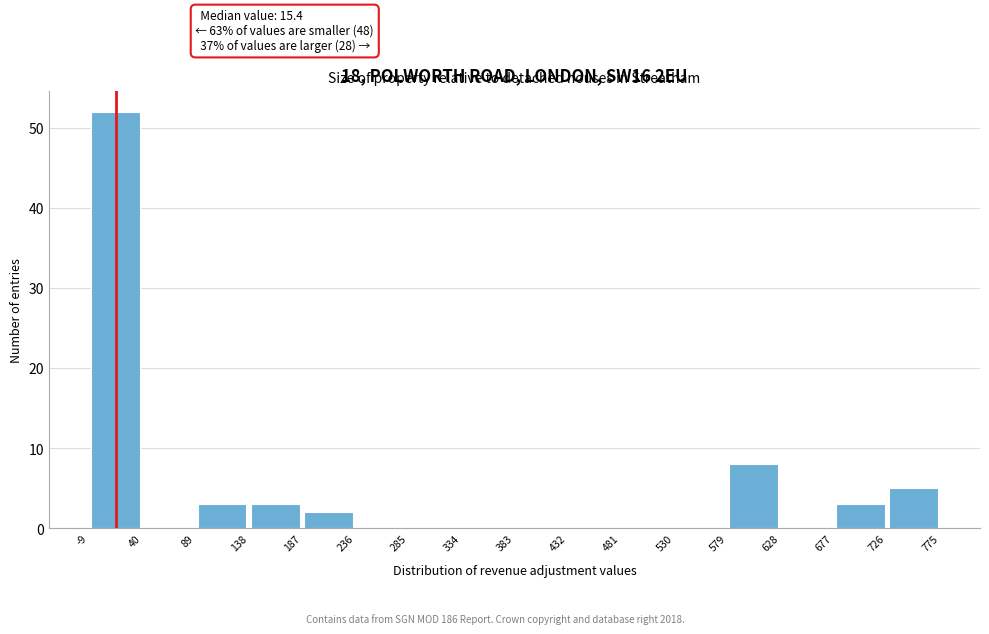

Over which range of the x-axis is the bar tallest?

-9 to 40